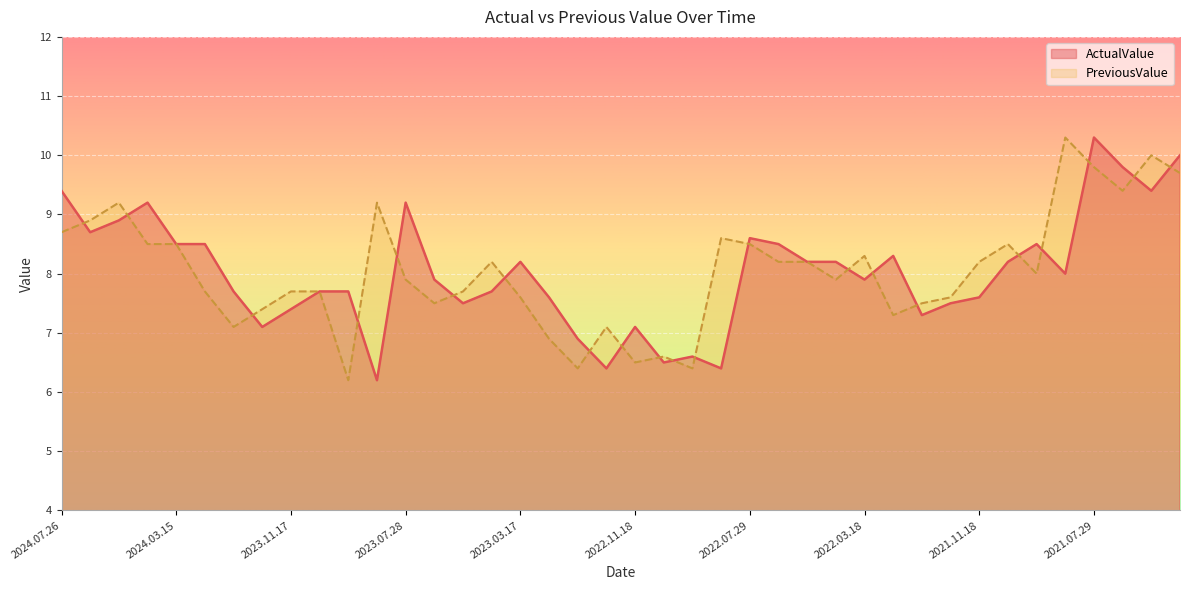

How many interior local valleys does the PreviousValue series have?

10